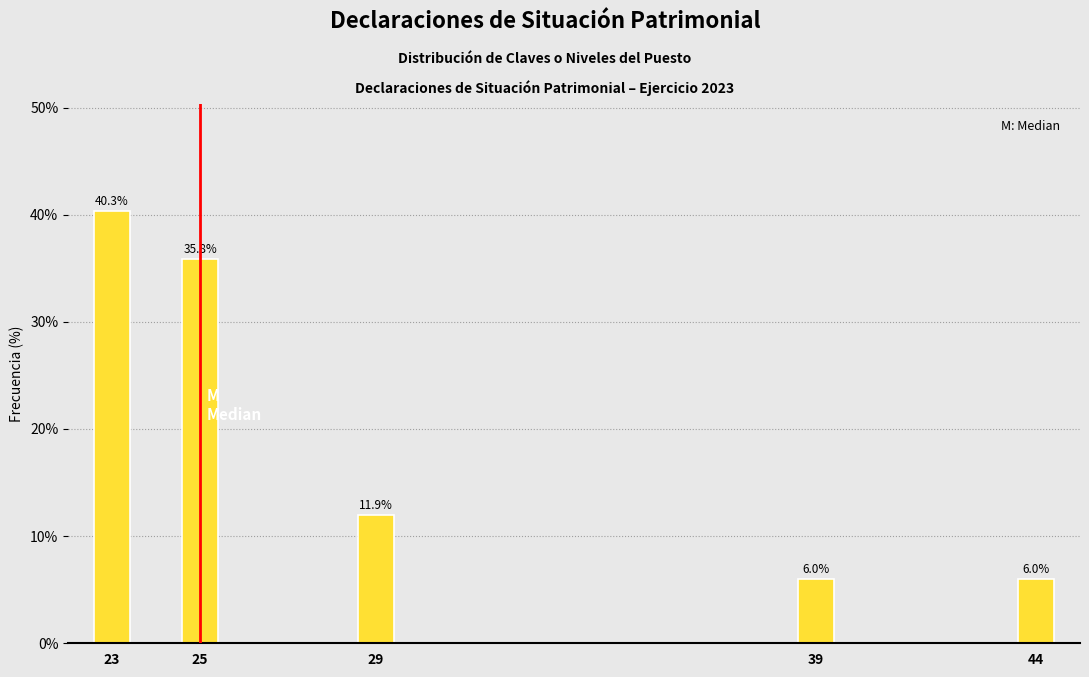

Reading right to left, what are all the values shown in this chart?

6.0	6.0	11.9	35.8	40.3